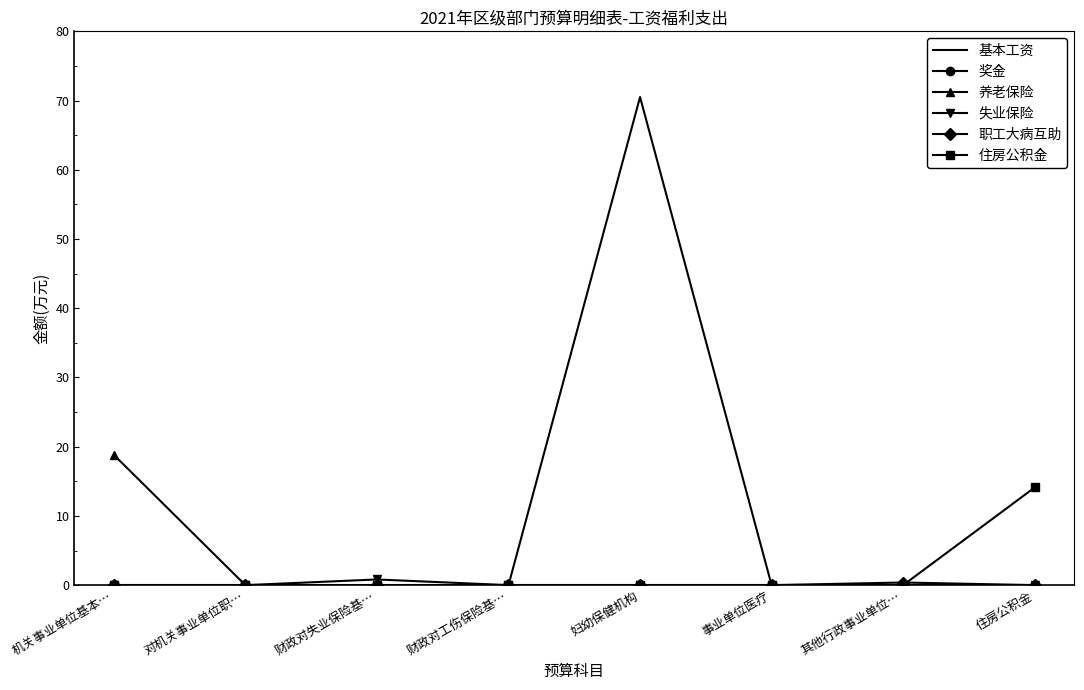

What position from the right is 机关事业单位基本…?

8